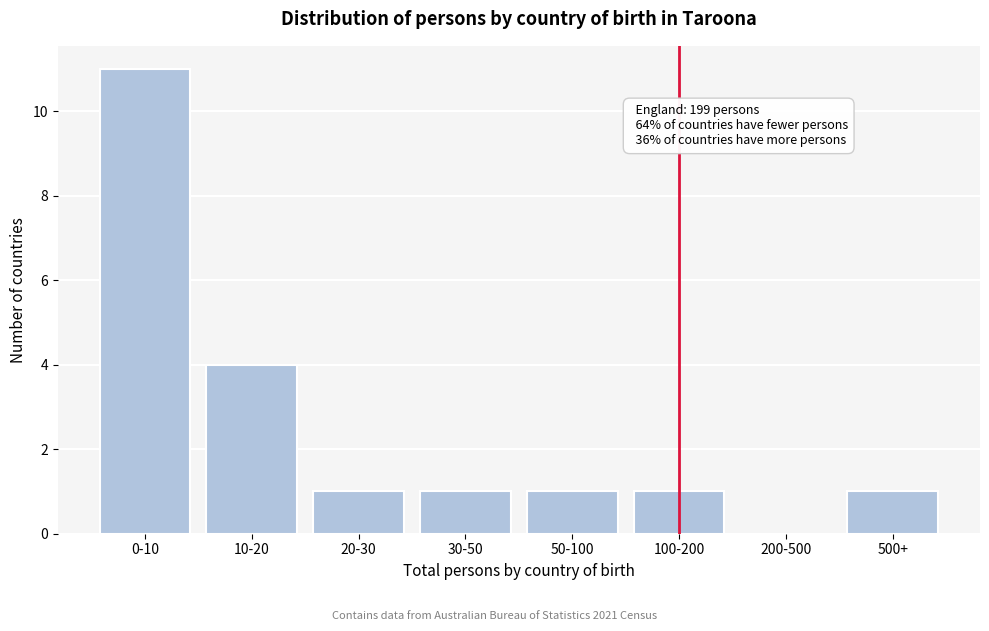

Reading left to right, list all the values displayed in this chart.

0-10=11	10-20=4	20-30=1	30-50=1	50-100=1	100-200=1	200-500=0	500+=1